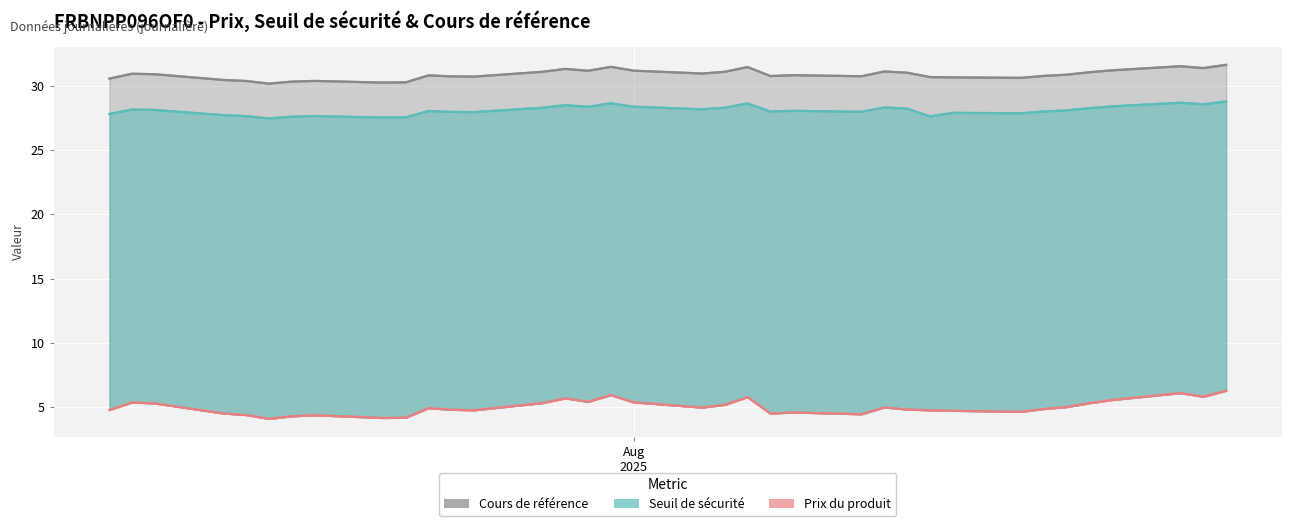

Count the number of data series in this chart.

3